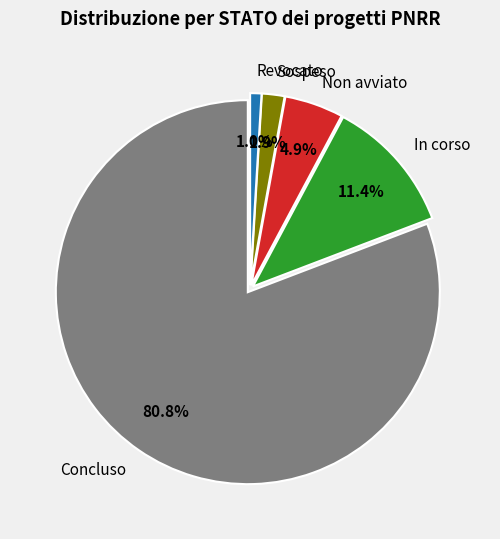

Which has a higher value, Revocato or Sospeso?

Sospeso